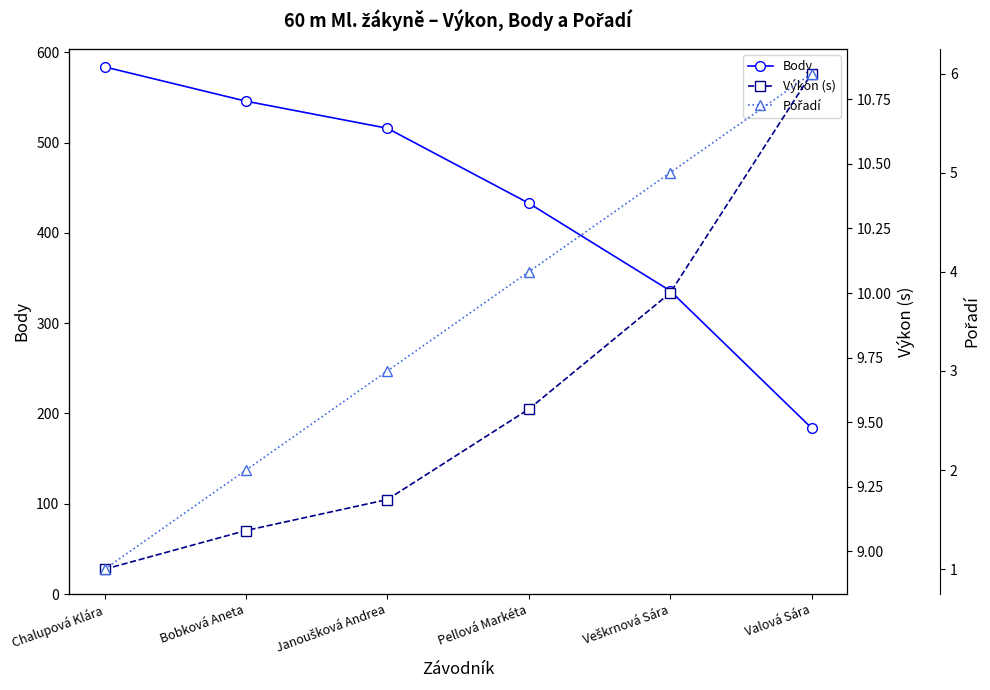

Reading right to left, list all the values displayed in this chart.

Body: Valová Sára=184.0	Veškrnová Sára=336.0	Pellová Markéta=433.0	Janoušková Andrea=516.0	Bobková Aneta=546.0	Chalupová Klára=584.0
Výkon (s): Valová Sára=10.8	Veškrnová Sára=10.0	Pellová Markéta=9.6	Janoušková Andrea=9.2	Bobková Aneta=9.1	Chalupová Klára=8.9
Pořadí: Valová Sára=6.0	Veškrnová Sára=5.0	Pellová Markéta=4.0	Janoušková Andrea=3.0	Bobková Aneta=2.0	Chalupová Klára=1.0